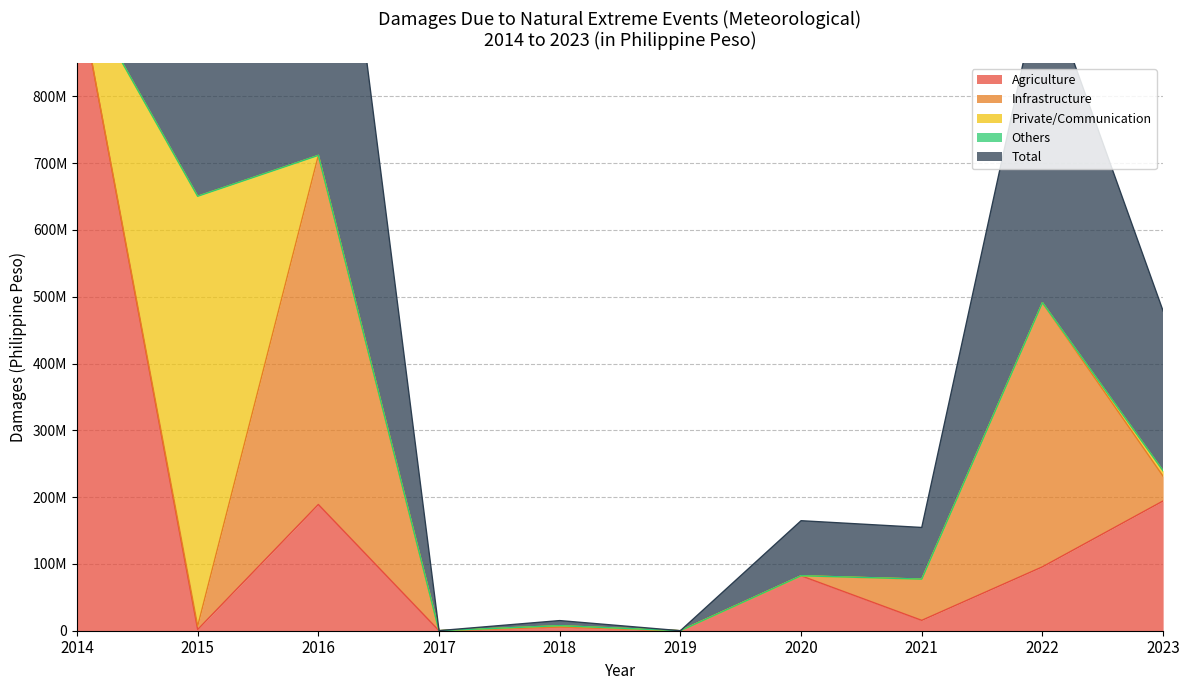

Where is Total nearest to the value 485269000?

2022